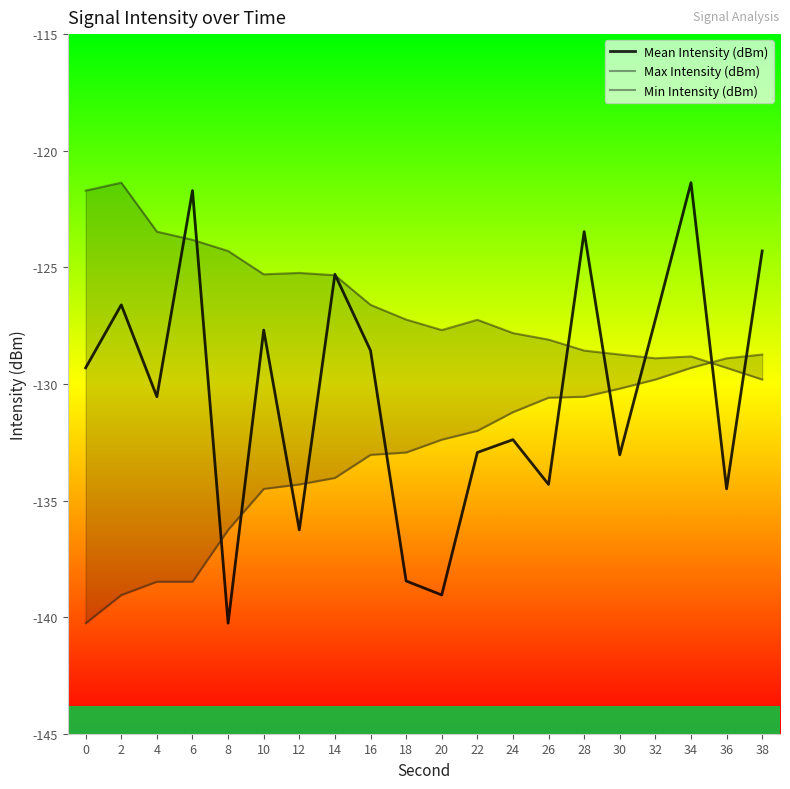

The value of Max Intensity (dBm) at 12 is -43.2. True or false?

False